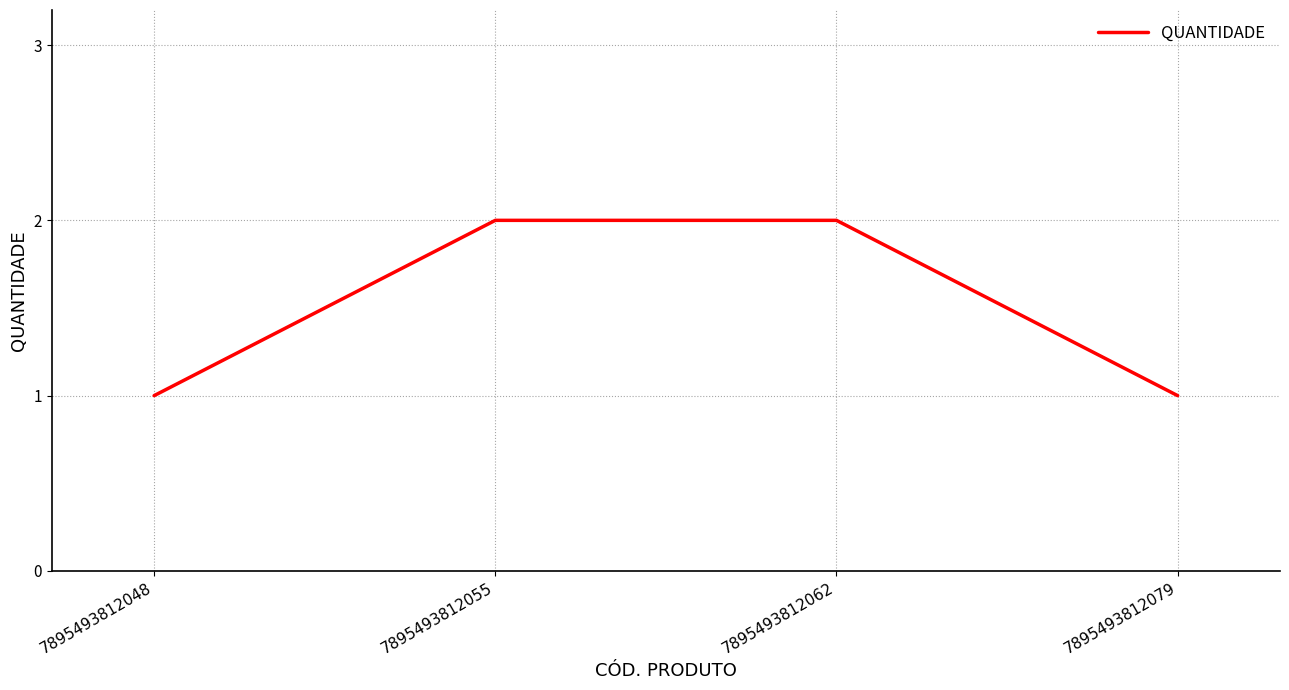

Which has a higher value, 7895493812055 or 7895493812048?

7895493812055